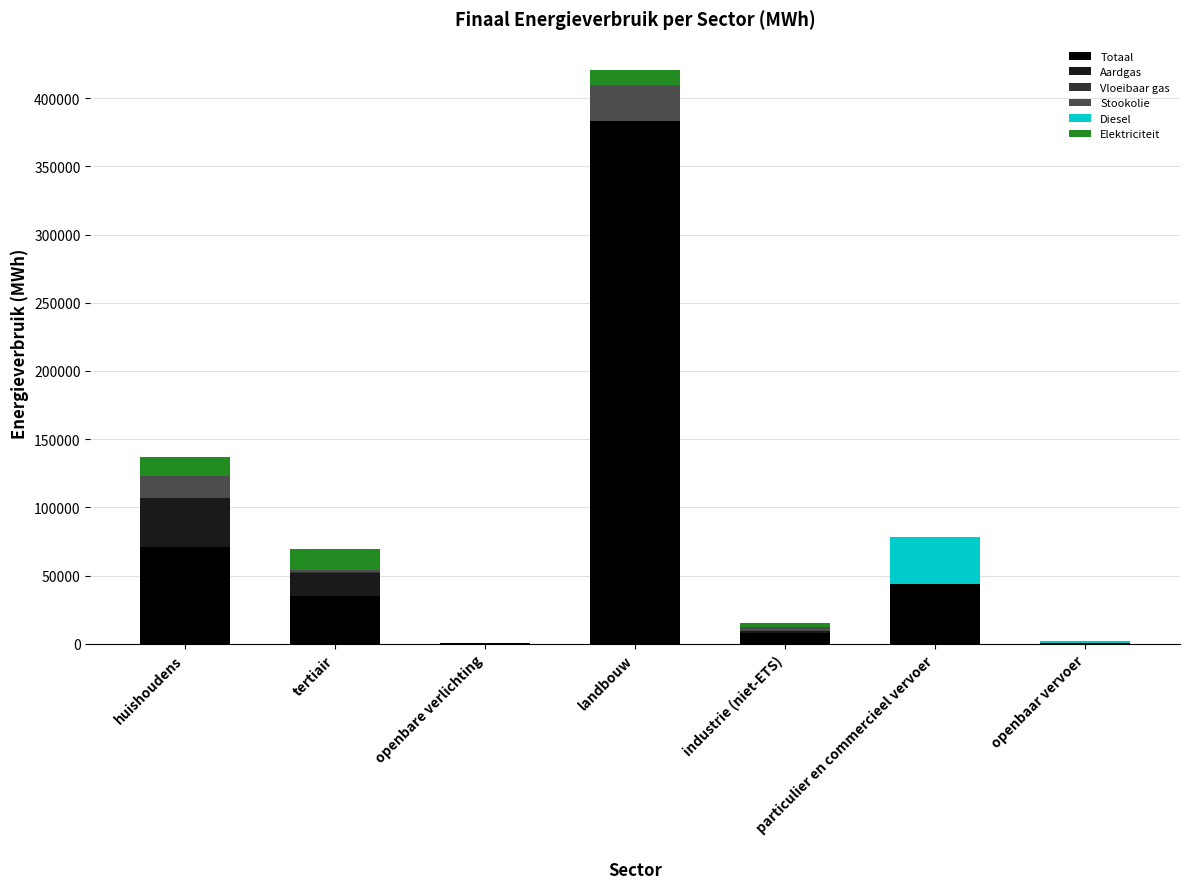

True or false: Totaal has a value of 11662.0 at tertiair.

False